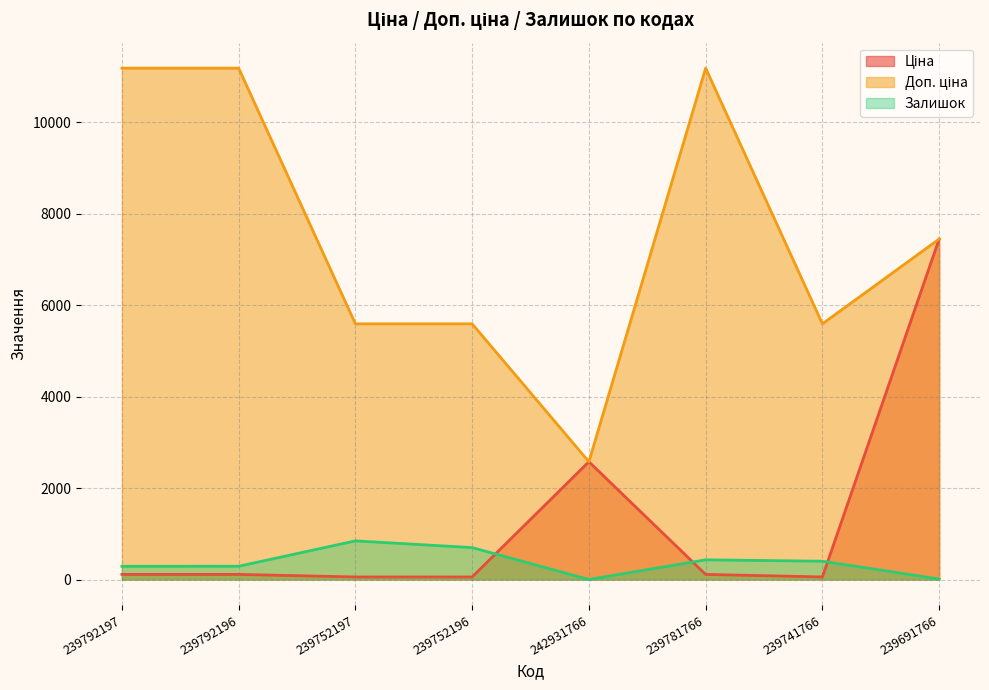

Which series has the largest total across all categories?

Доп. ціна